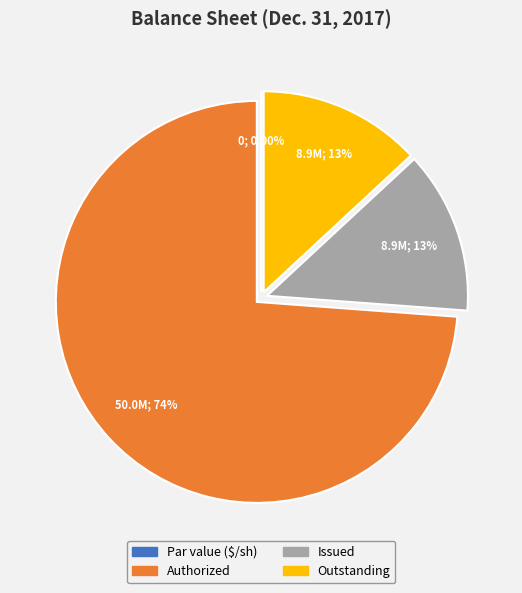

The Common stock, issued slice represents 18% of the pie. True or false?

False